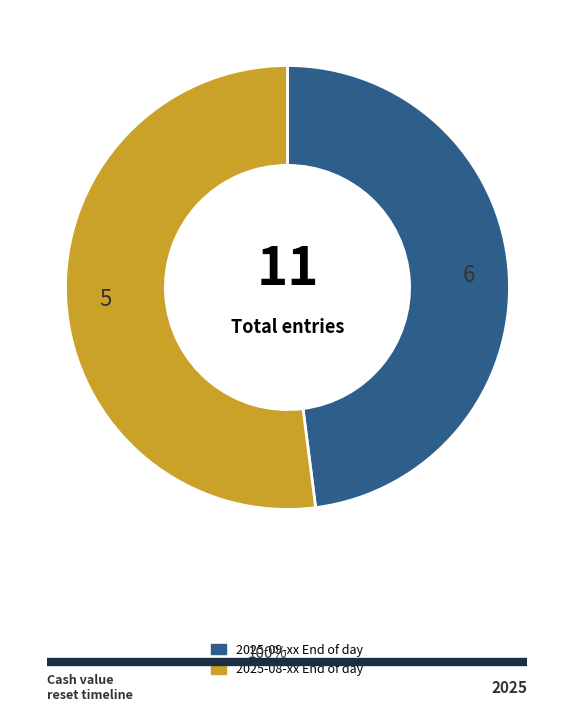

Is it true that 2025-09-xx End of day is 48% of the pie?

True